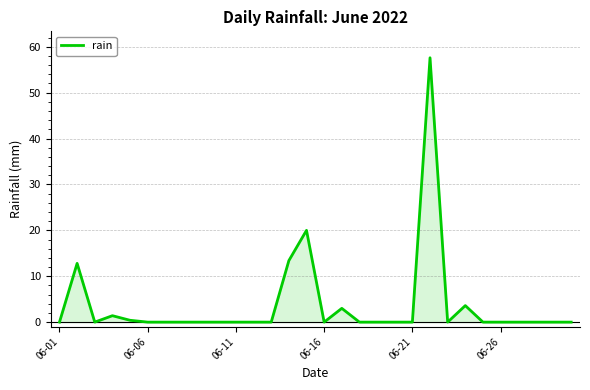

What is the difference between the maximum and second lowest values?

57.6